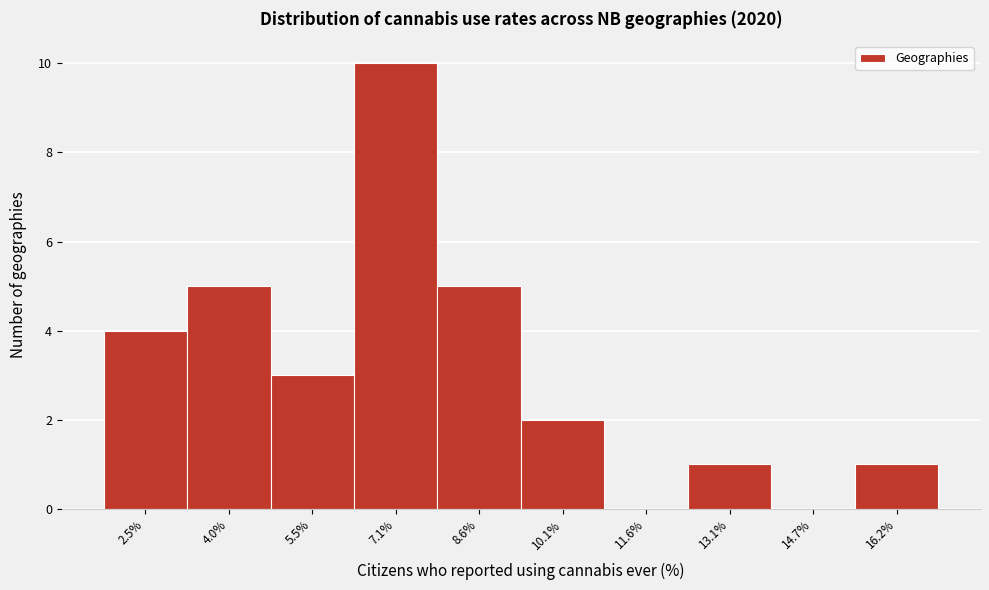

Reading left to right, what are all the values shown in this chart?

2.5%=4	4.0%=5	5.5%=3	7.1%=10	8.6%=5	10.1%=2	11.6%=0	13.1%=1	14.7%=0	16.2%=1